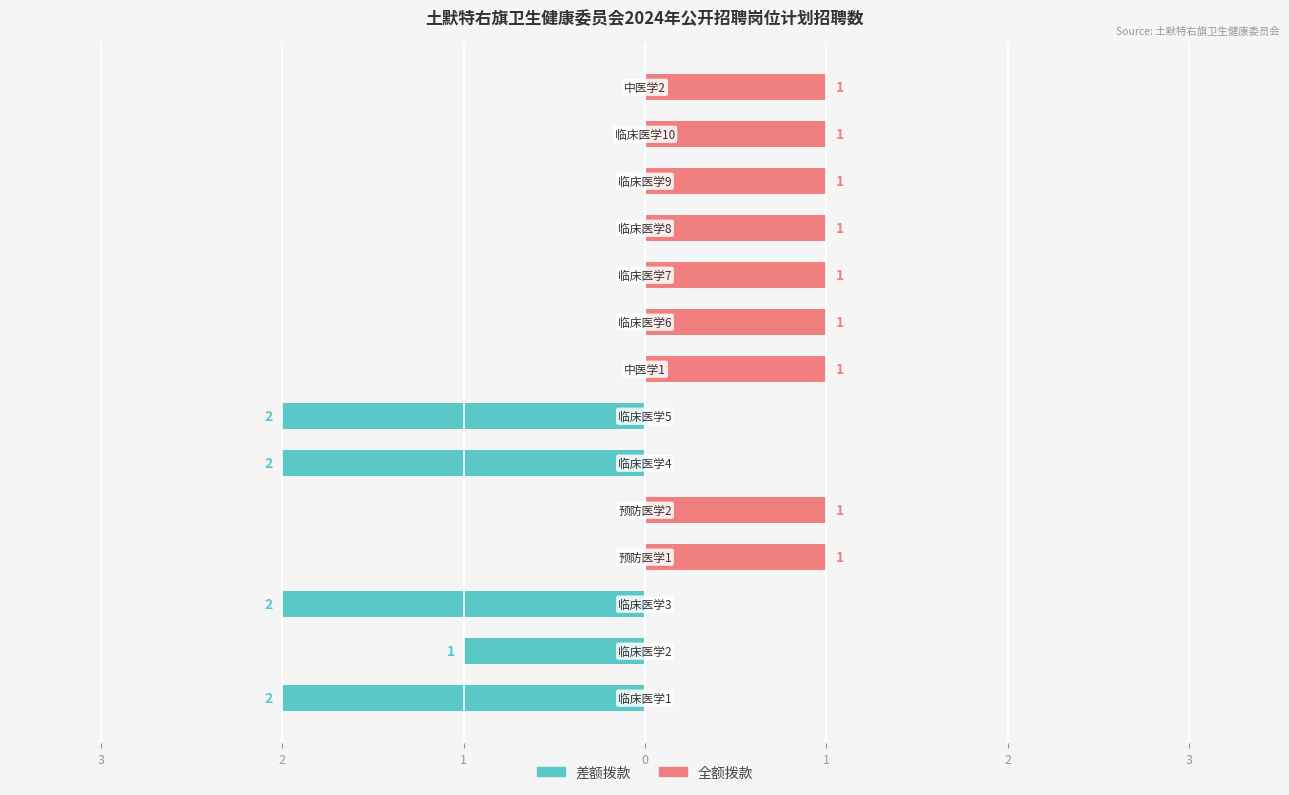

Between 2 and 11, which series saw the biggest shift?

差额拨款